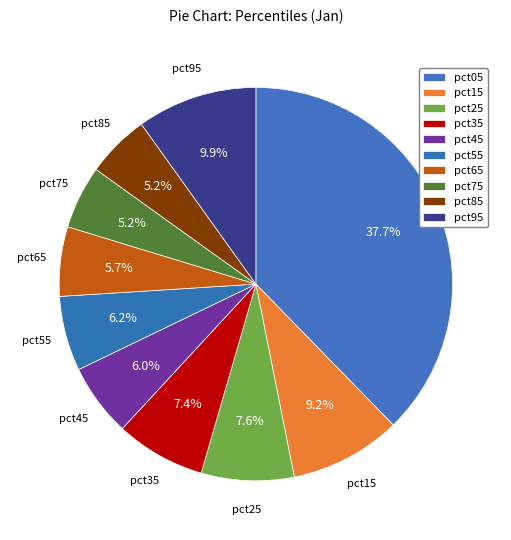

Rank the categories by value from lowest to highest.

pct75, pct85, pct65, pct45, pct55, pct35, pct25, pct15, pct95, pct05